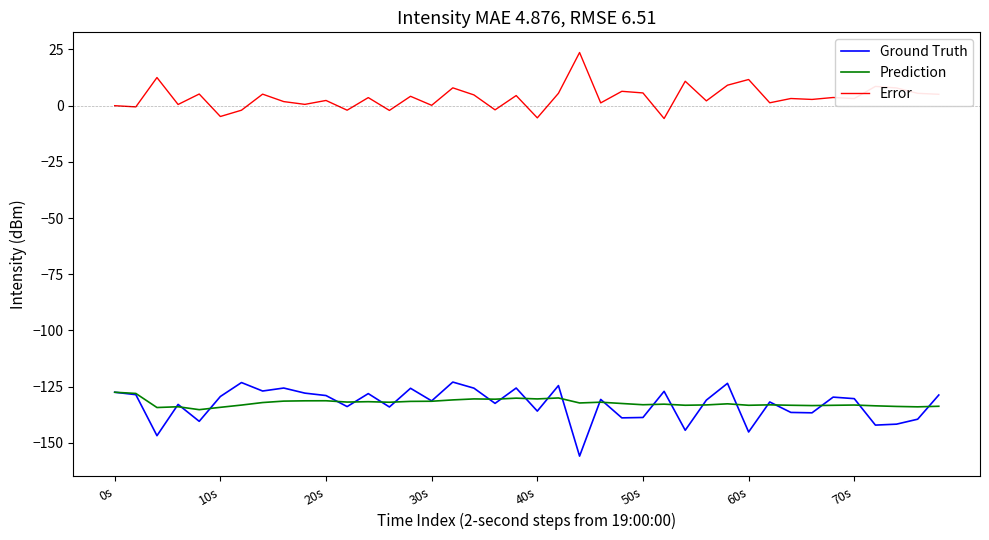

What are all the series names shown in the legend?

Ground Truth, Prediction, Error